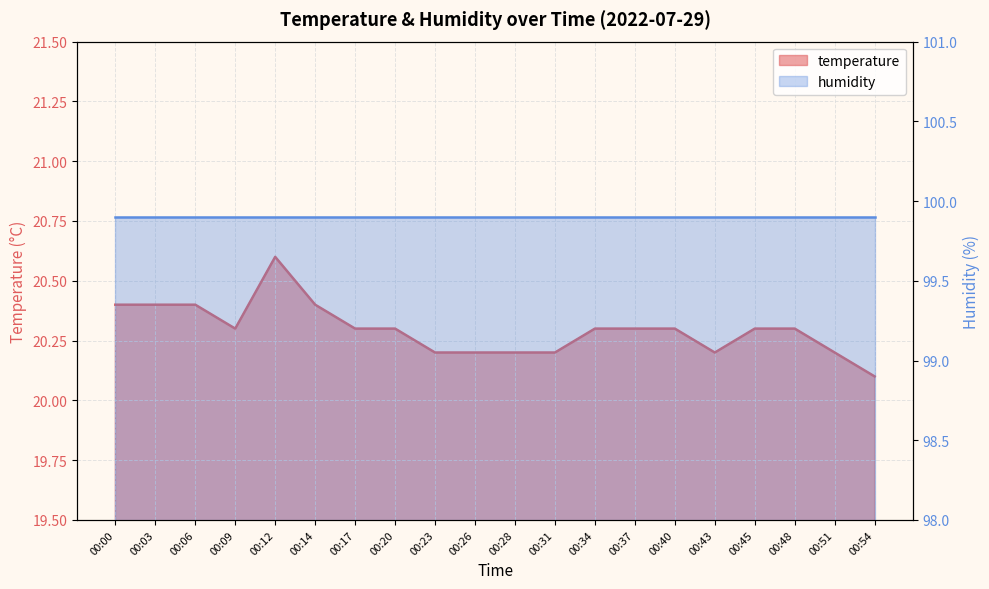

Which label corresponds to the smallest value in the chart?

00:54